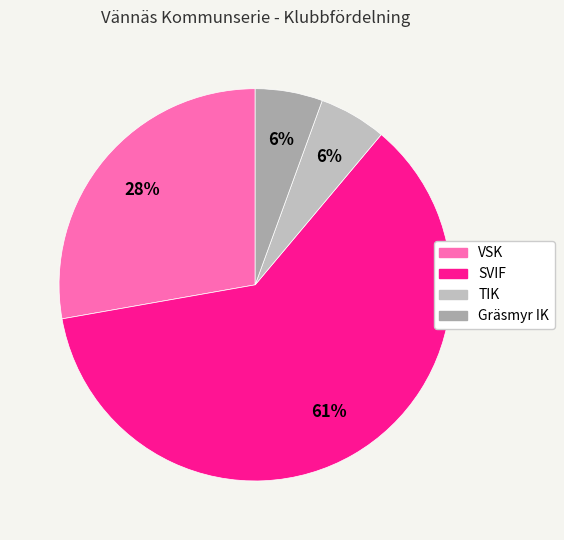

Does SVIF represent more than half of the total?

Yes